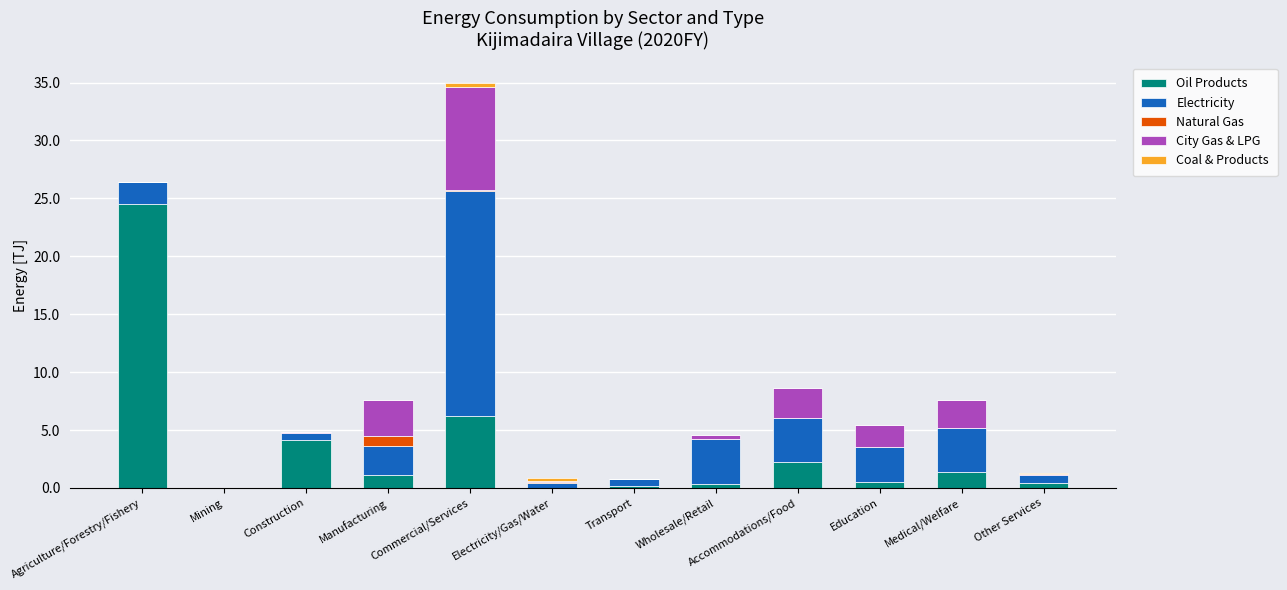

At which category is the sum across all series the highest?

Commercial/Services